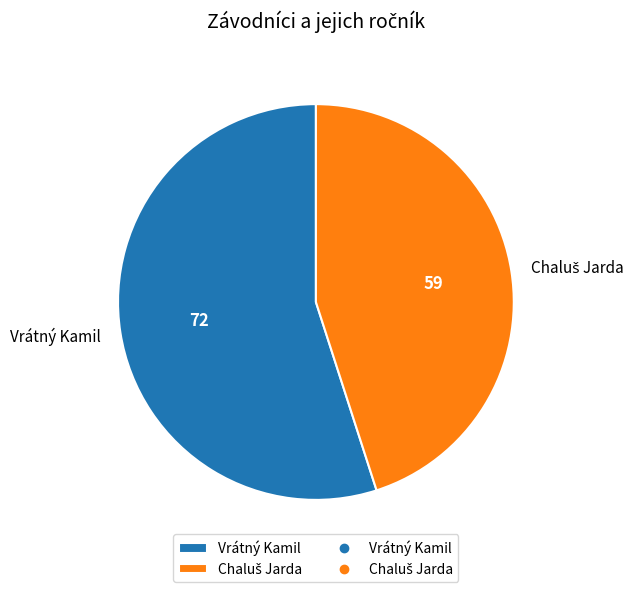

How many slices are in this pie chart?

2